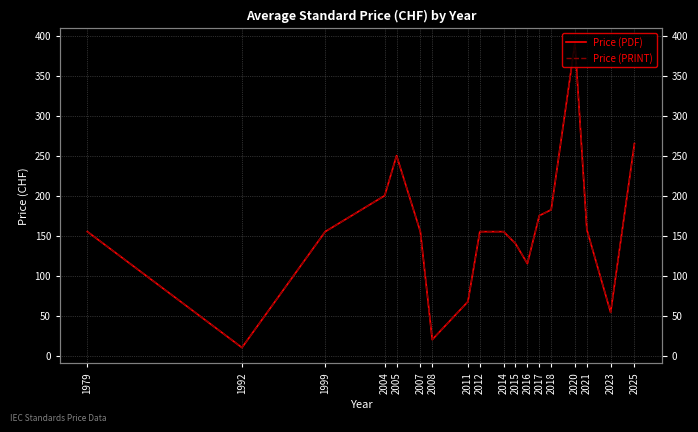

Reading left to right, extract all data points from this chart.

Price (PDF): 1979=155.0	1992=10.0	1999=155.0	2004=200.0	2005=250.0	2007=155.0	2008=20.0	2011=67.5	2012=155.0	2014=155.0	2015=140.0	2016=115.0	2017=175.0	2018=182.3	2020=390.8	2021=157.5	2023=54.0	2025=265.0
Price (PRINT): 1979=155.0	1992=10.0	1999=155.0	2004=200.0	2005=250.0	2007=155.0	2008=20.0	2011=67.5	2012=155.0	2014=155.0	2015=140.0	2016=115.0	2017=175.0	2018=182.3	2020=390.8	2021=157.5	2023=54.0	2025=265.0